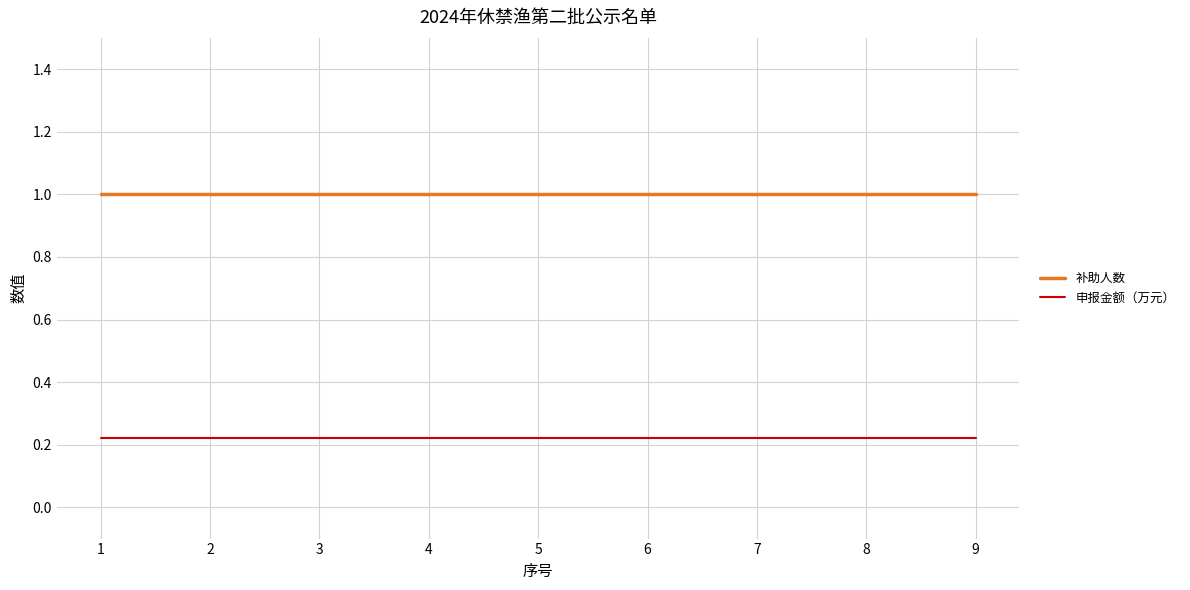

True or false: 补助人数 and 申报金额（万元） cross at least once.

False